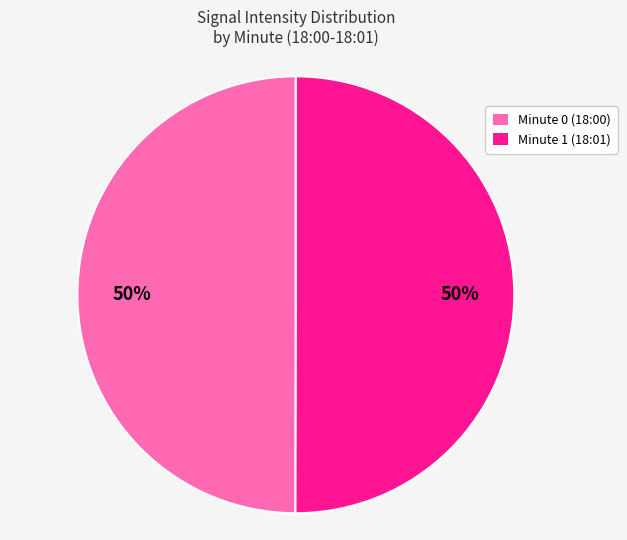

To the nearest percent, what percentage of the pie is Minute 0 (18:00)?

50%